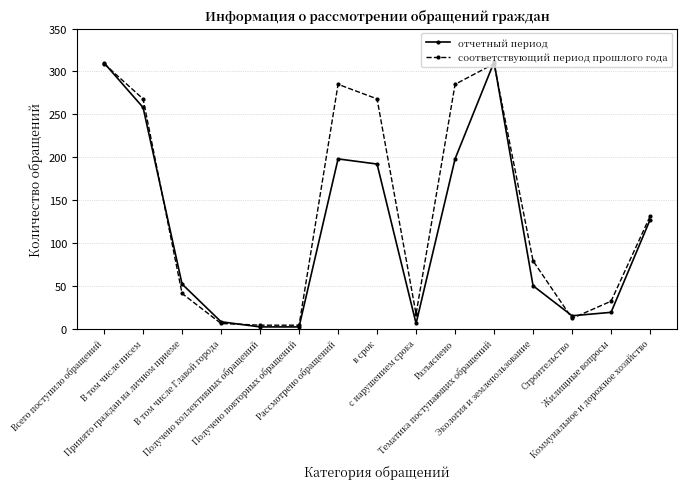

List the series in order of their overall mean, highest first.

соответствующий период прошлого года, отчетный период